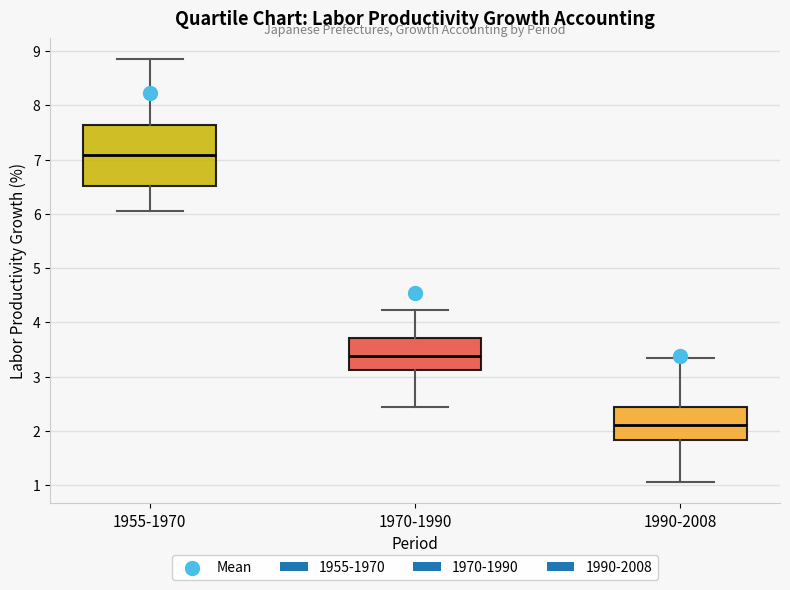

Which box's median line is the highest?

1955-1970